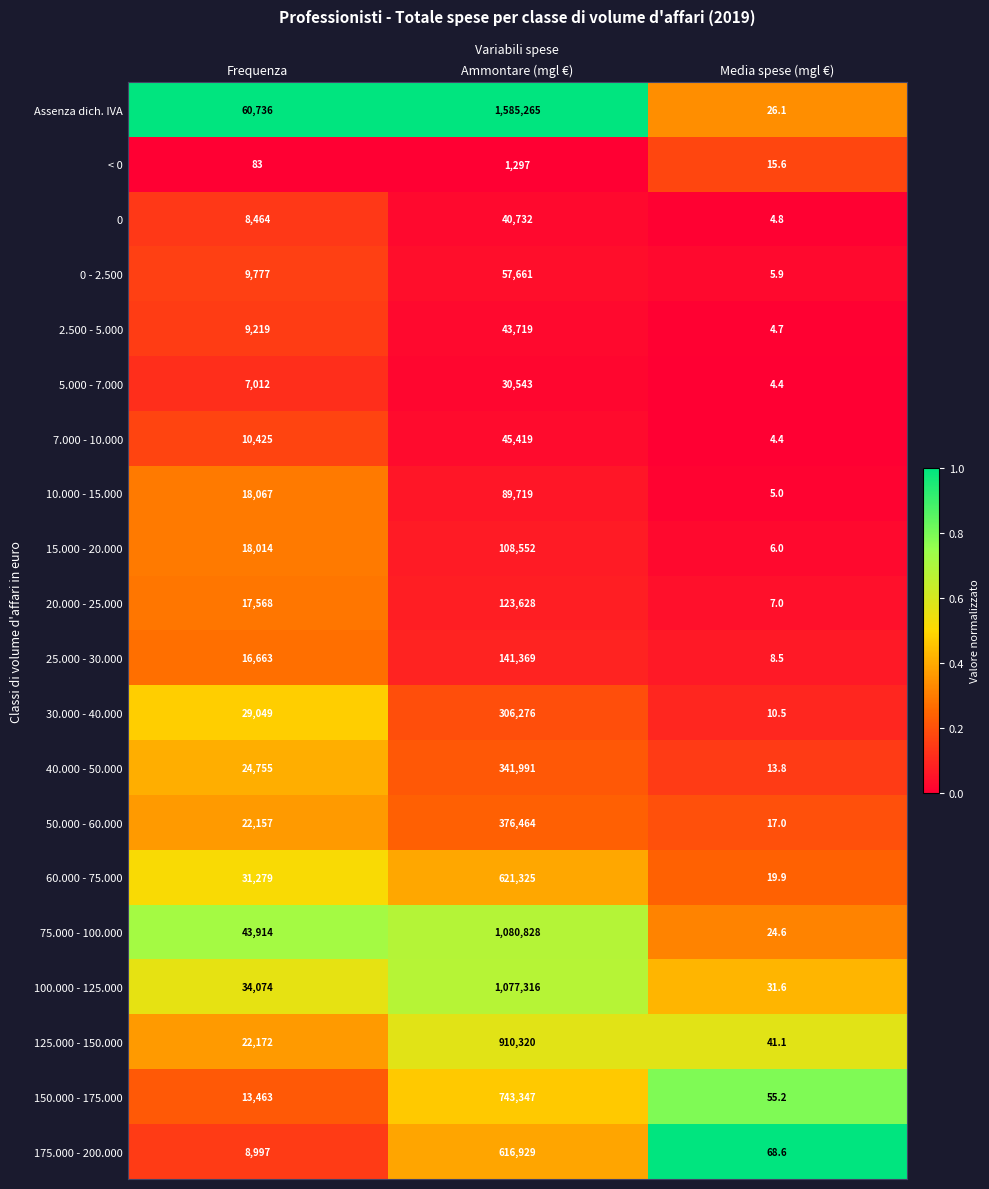

Between Frequenza and Ammontare (mgl €), which series saw the biggest shift?

Assenza dich. IVA